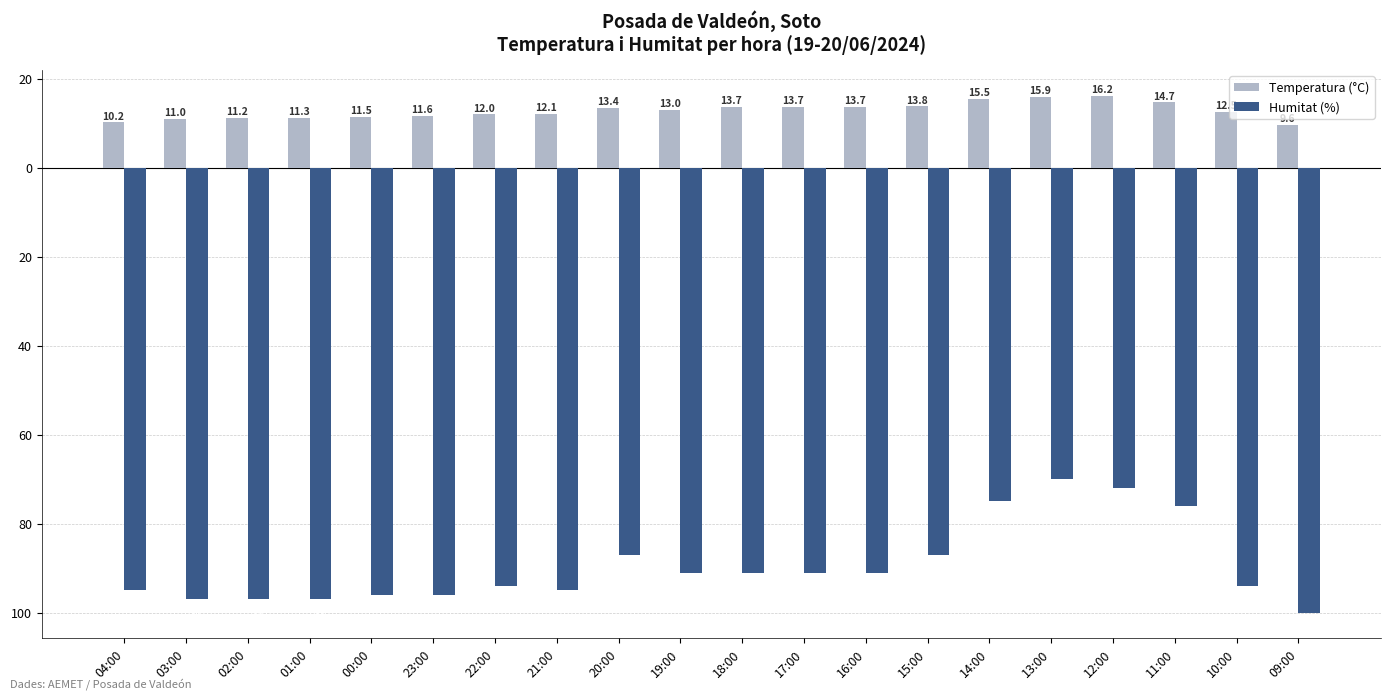

What is the value of the Temperatura (°C) bar at the 20th from the left?

9.6